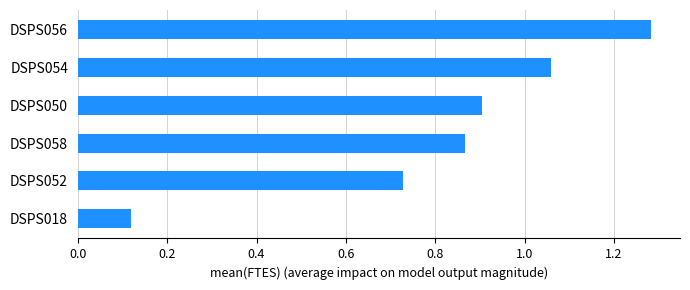

At which label is the value closest to 0?

DSPS018